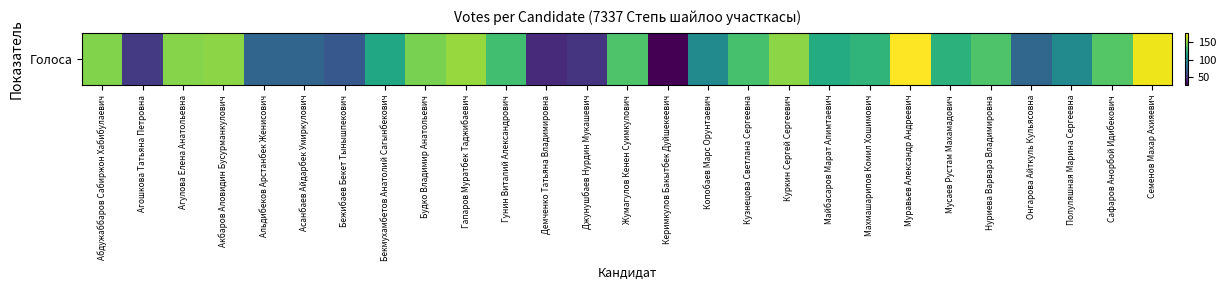

Is it true that the value at Бежибаев Бекет Тынышпекович is 69?

True